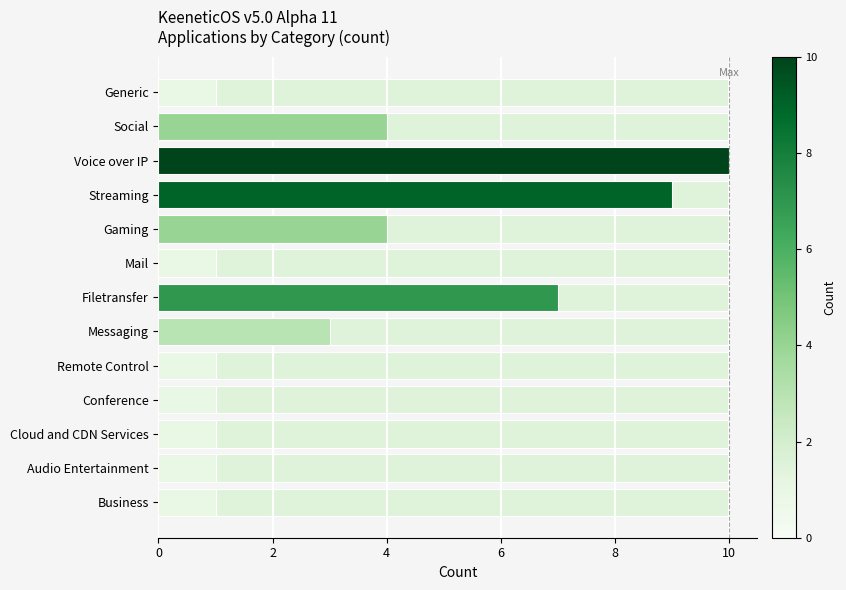

What is the ratio of the value at Mail to the value at Filetransfer?

0.1